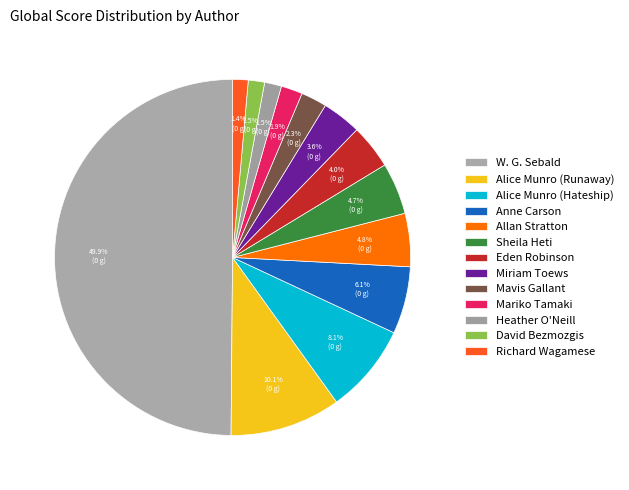

Approximately how many times larger is the value at Alice Munro (Runaway) compared to Allan Stratton?

2.1